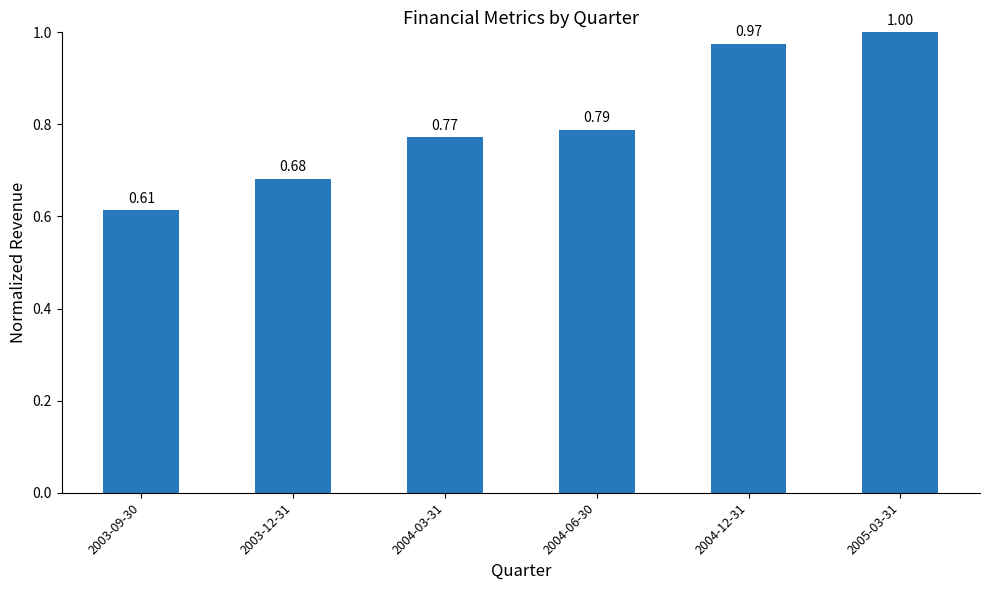

Rank the categories by value from lowest to highest.

2003-09-30, 2003-12-31, 2004-03-31, 2004-06-30, 2004-12-31, 2005-03-31